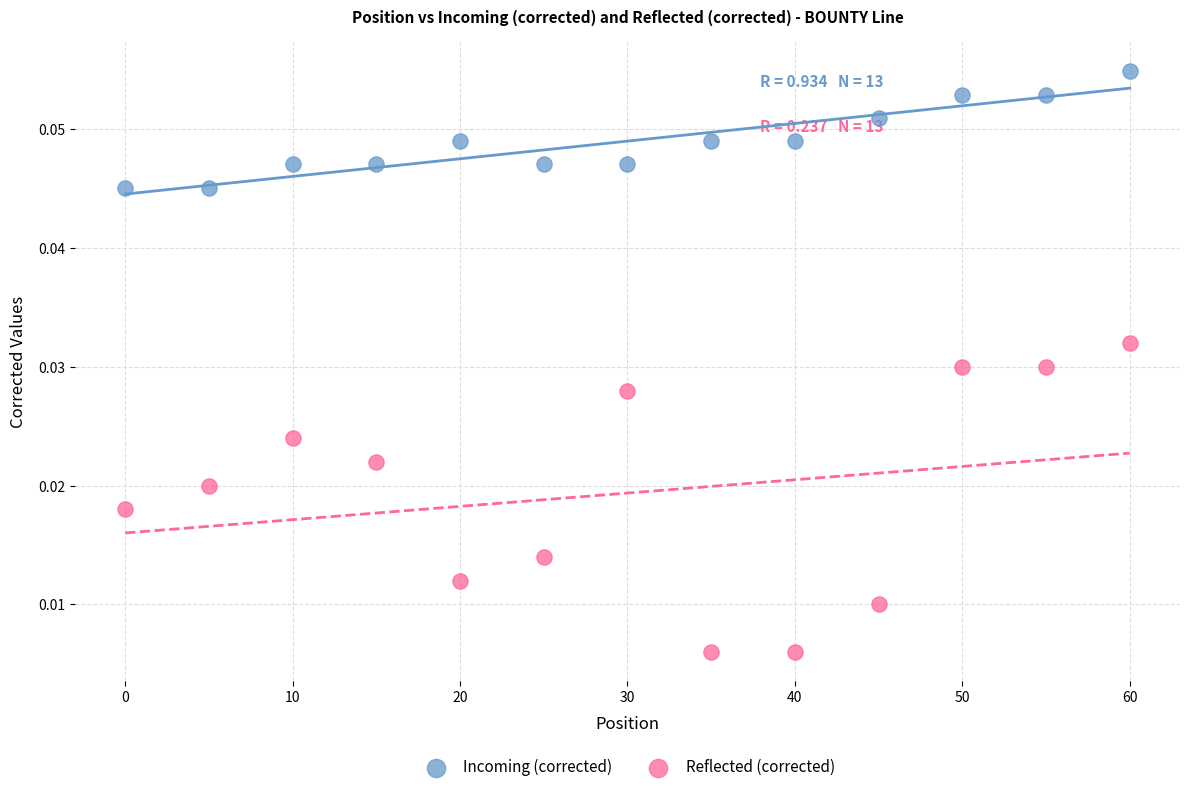

What are all the series names shown in the legend?

Incoming (corrected), Reflected (corrected)